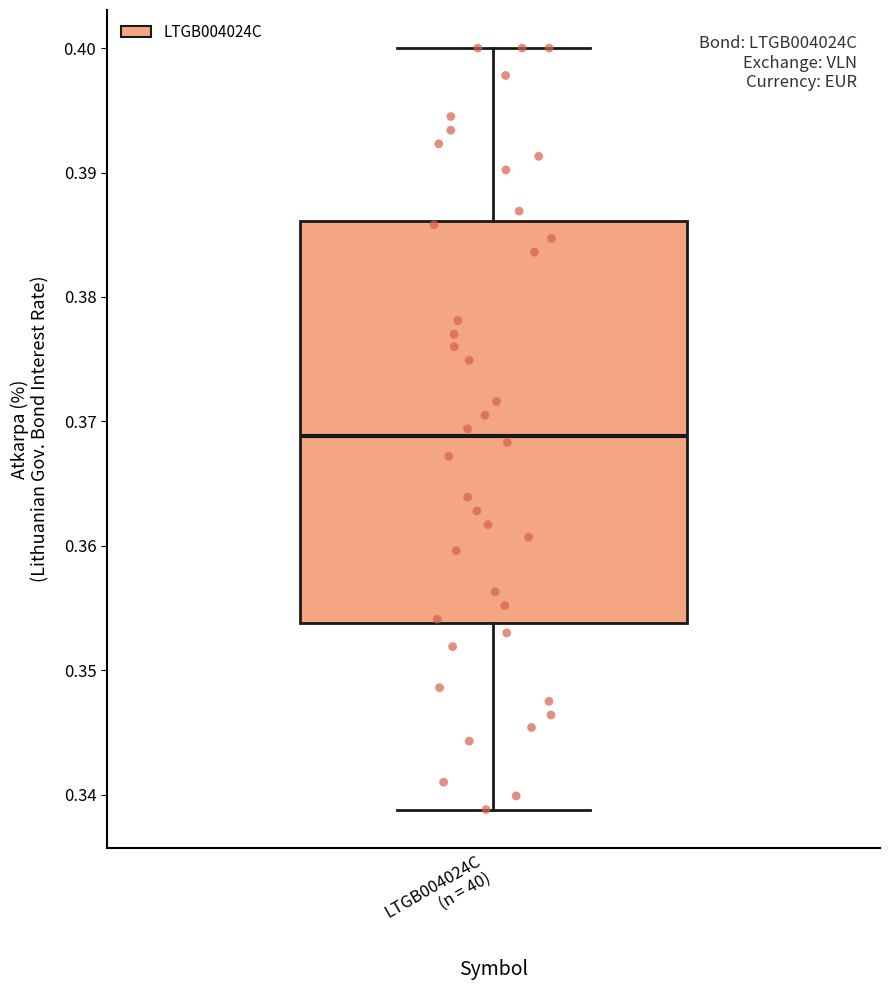

Transcribe this box plot: give where the median line is, the range the box spans, and where the two whiskers end, as read against the y-axis. The values are not printed on the chart, so give them approximately, as read against the axis.

median 0.369, box 0.354 to 0.386, whiskers 0.339 to 0.400